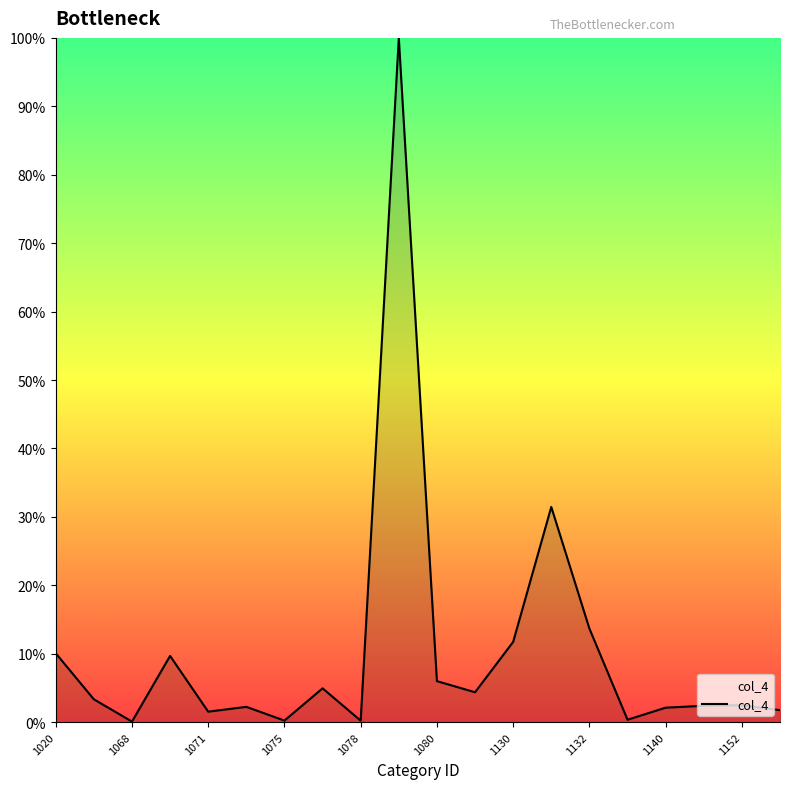

What is the difference between the maximum and minimum values?

99.9